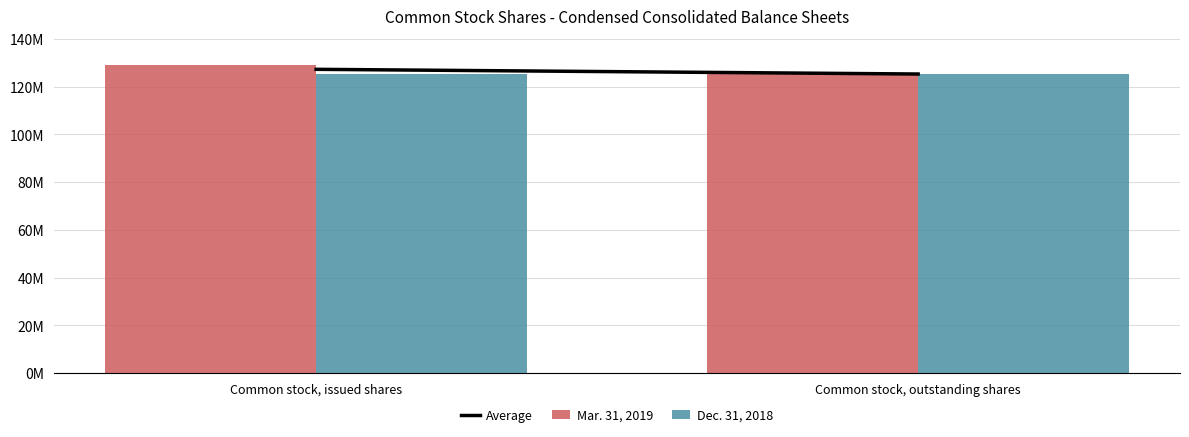

Which series has the largest total across all categories?

Mar. 31, 2019